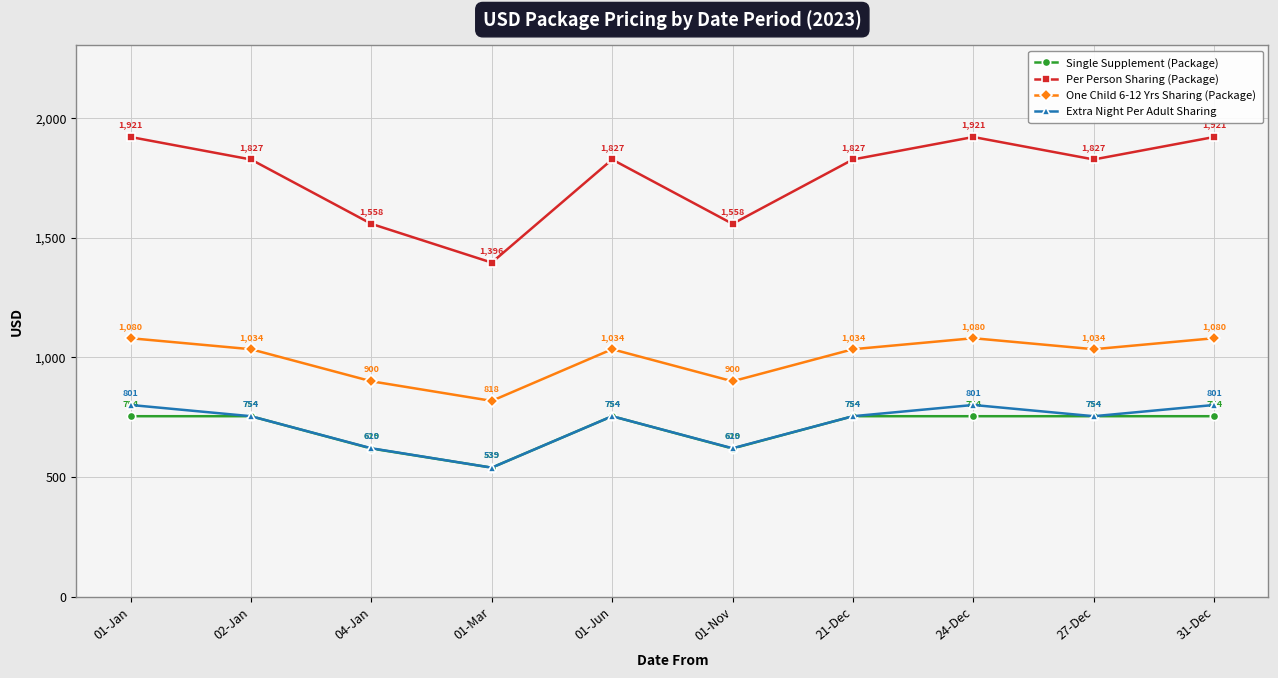

What is the total value across all series at 27-Dec?

4369